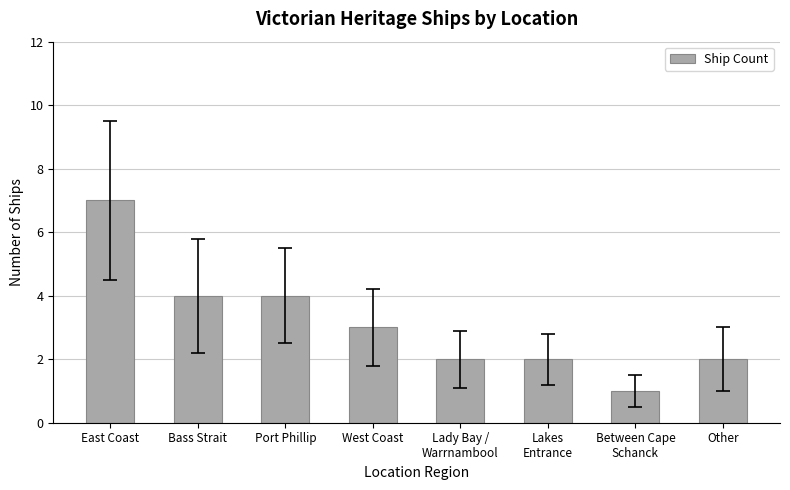

Between Between Cape
Schanck and Lady Bay /
Warrnambool, which is larger?

Lady Bay /
Warrnambool